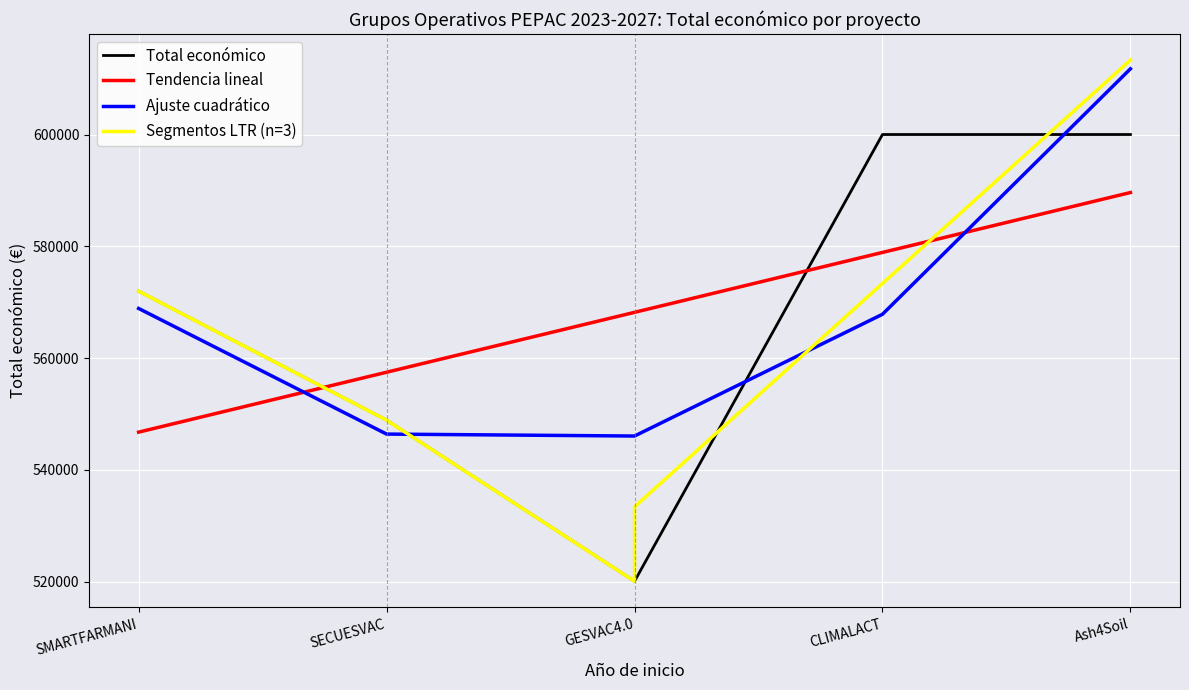

Rank the categories by Tendencia lineal value from highest to lowest.

Ash4Soil, CLIMALACT, GESVAC4.0, SECUESVAC, SMARTFARMANI